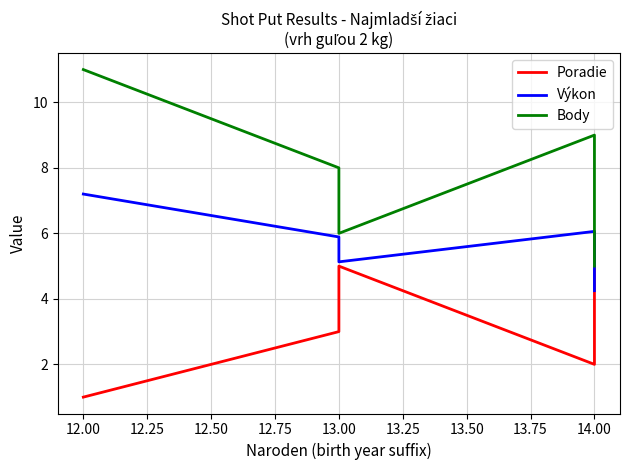

How many values in the Výkon series exceed 5?

5